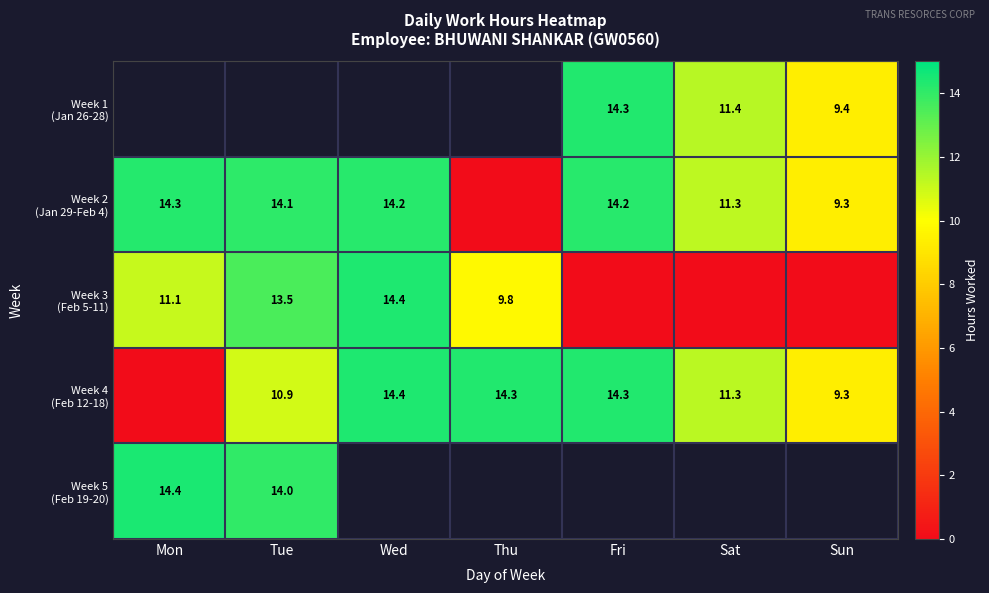

Which has a higher value, Fri or Mon?

Mon